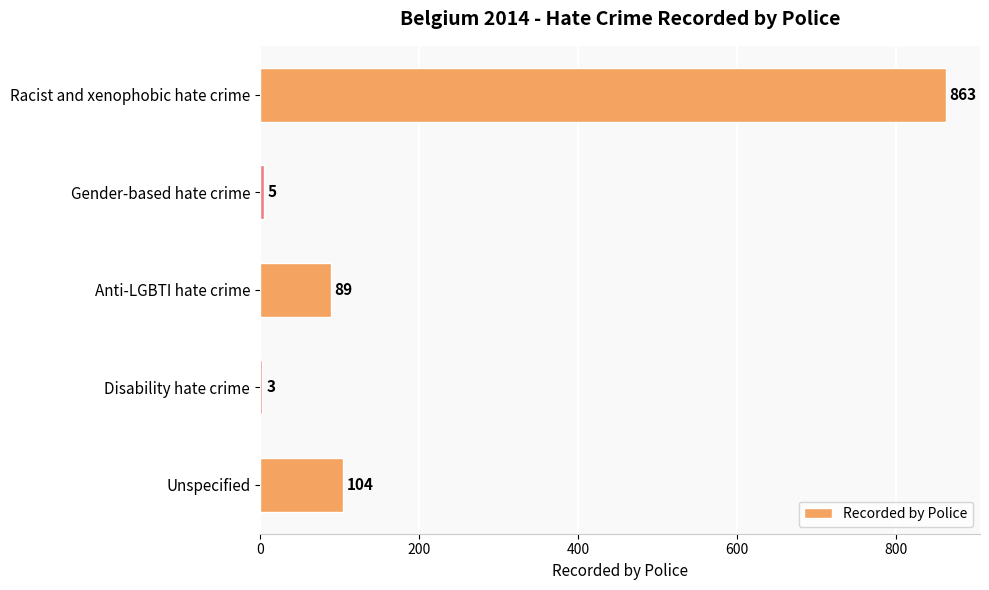

True or false: the data shows 89 at Anti-LGBTI hate crime.

True